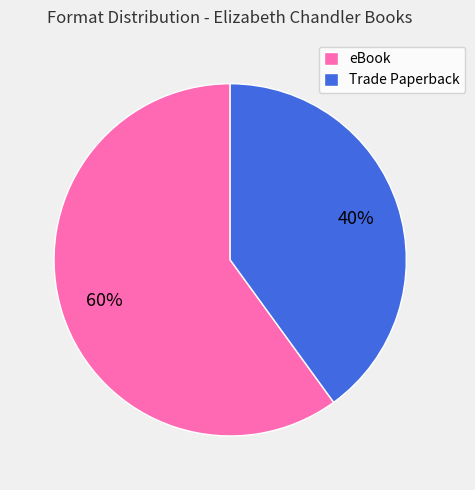

Between eBook and Trade Paperback, which is larger?

eBook